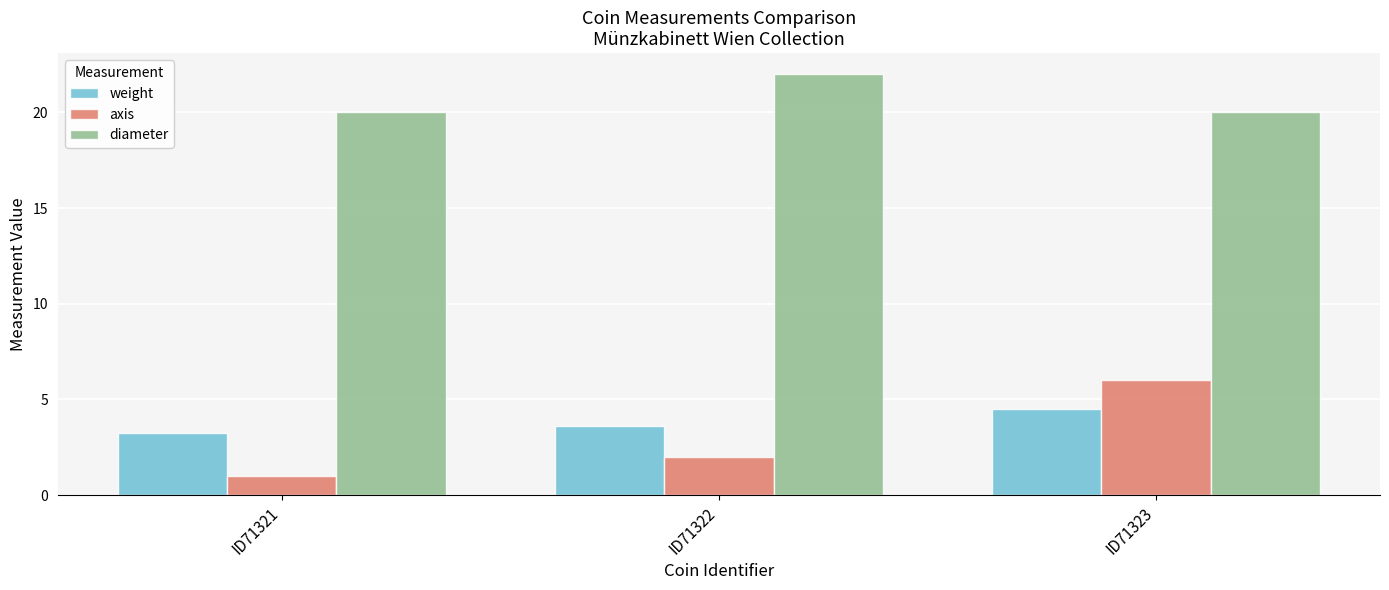

What is the difference between the second highest and minimum values in the axis series?

1.0